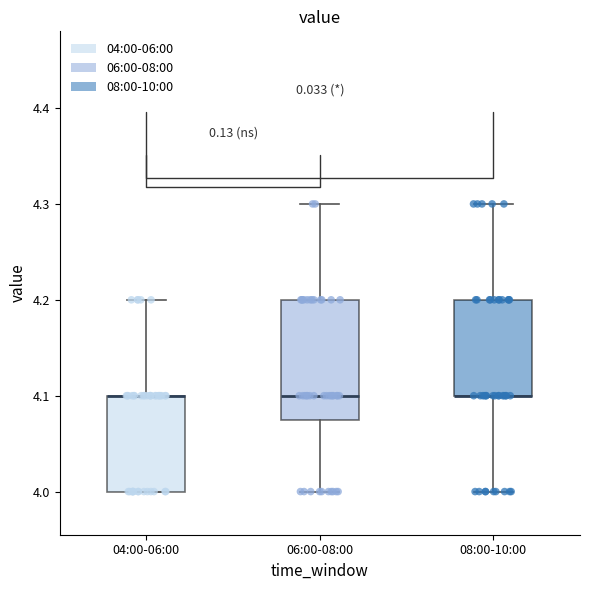

Reading left to right, read every box against the y-axis: the position of its median line, the range the box covers, and the ends of its whiskers. The values are not printed on the chart, so give them approximately, as read against the axis.

04:00-06:00: median 4.10 (drawn on the box's upper edge), box 4.00 to 4.10, whiskers 4.00 to 4.20
06:00-08:00: median 4.10, box 4.08 to 4.20, whiskers 4.00 to 4.30
08:00-10:00: median 4.10 (drawn on the box's lower edge), box 4.10 to 4.20, whiskers 4.00 to 4.30